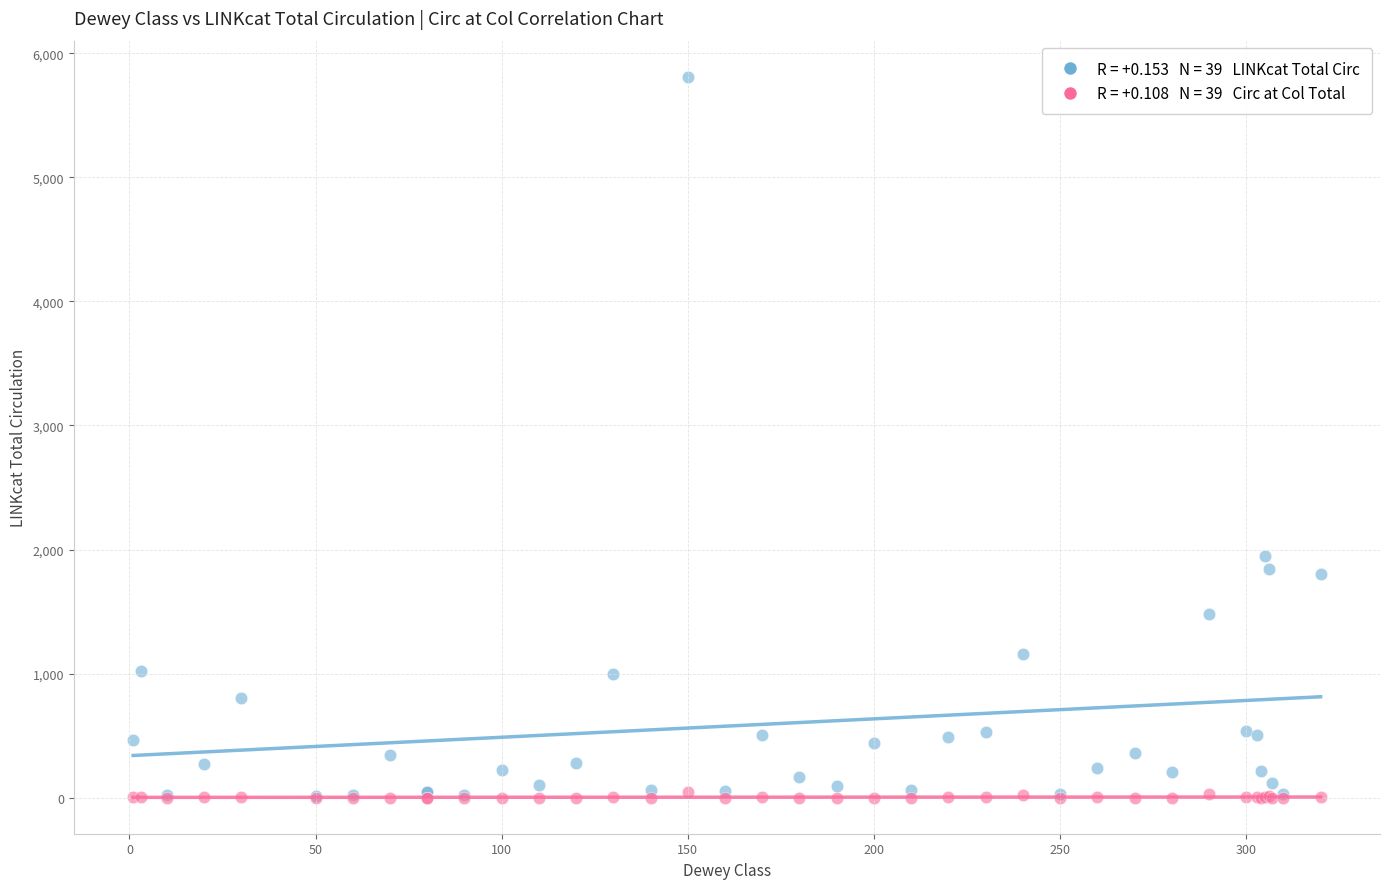

Across all series, what Y value is closest to 2905?

1945